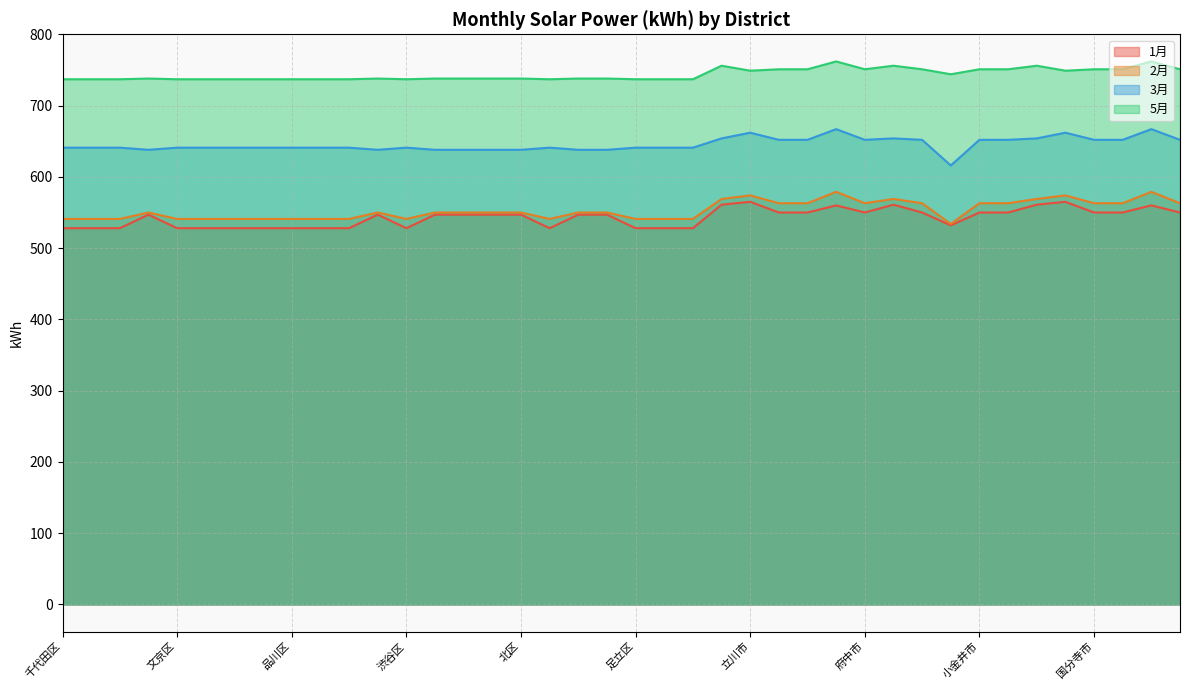

At which label is 5月 closest to 749?

立川市